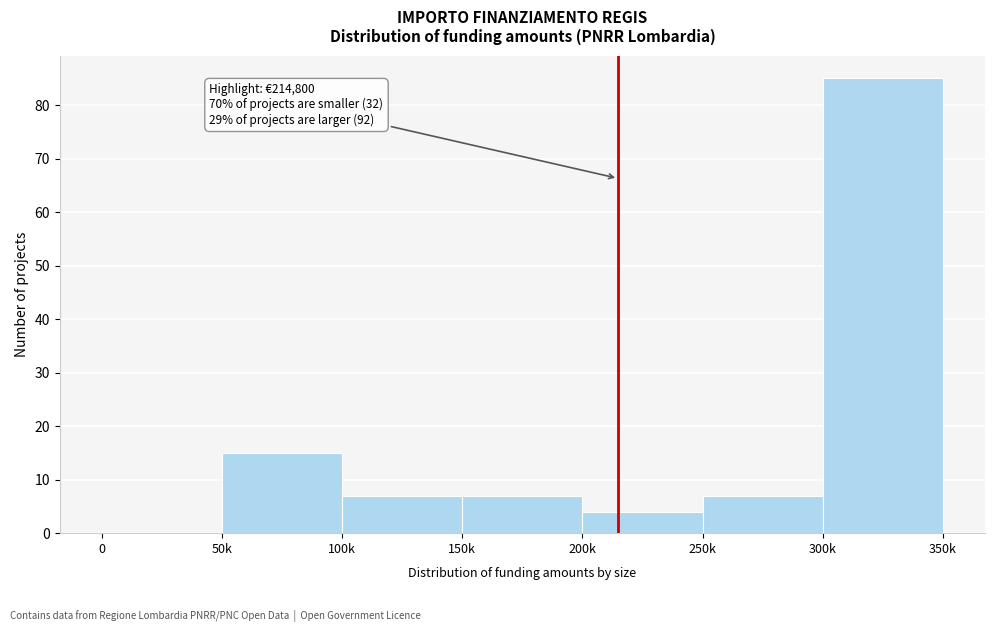

Reading left to right, transcribe all the data shown in this chart.

0=0	50k=15	100k=7	150k=7	200k=4	250k=7	300k=85